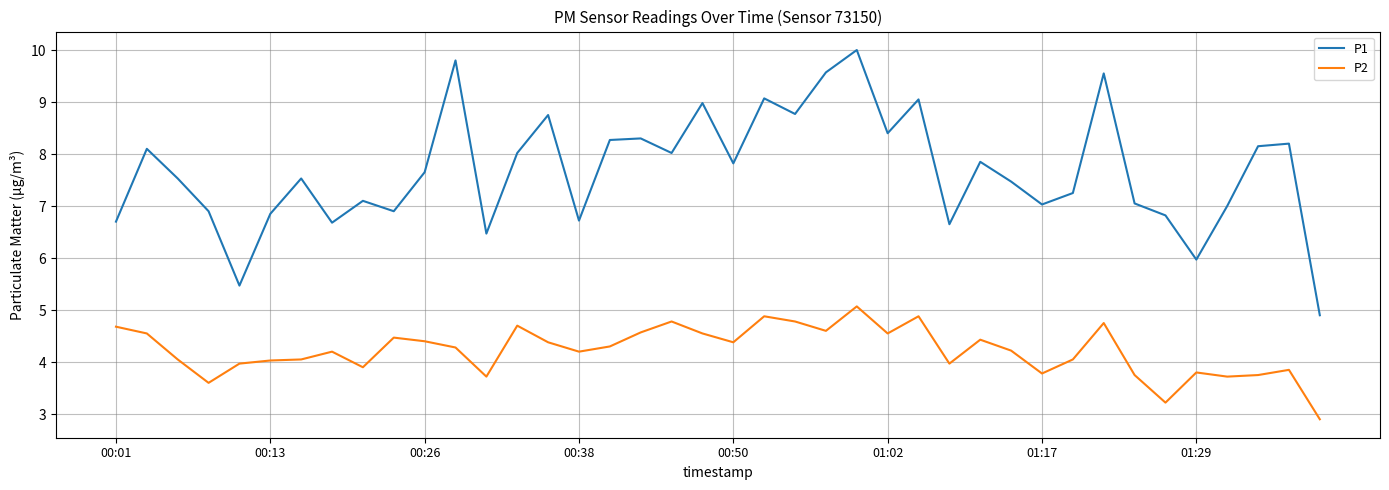

True or false: P2 has more than 0 points higher than both neighbors.

True